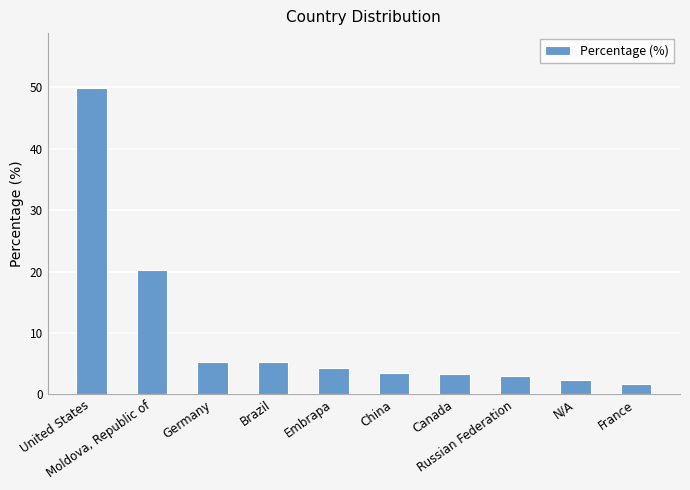

Reading right to left, what are all the values shown in this chart?

1.7	2.2	3.0	3.2	3.5	4.2	5.2	5.2	20.2	49.9